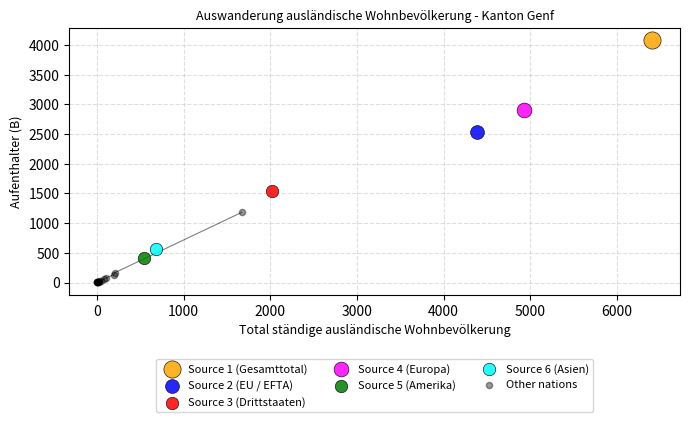

What are all the series names shown in the legend?

Source 1 (Gesamttotal), Source 2 (EU / EFTA), Source 3 (Drittstaaten), Source 4 (Europa), Source 5 (Amerika), Source 6 (Asien), Other nations